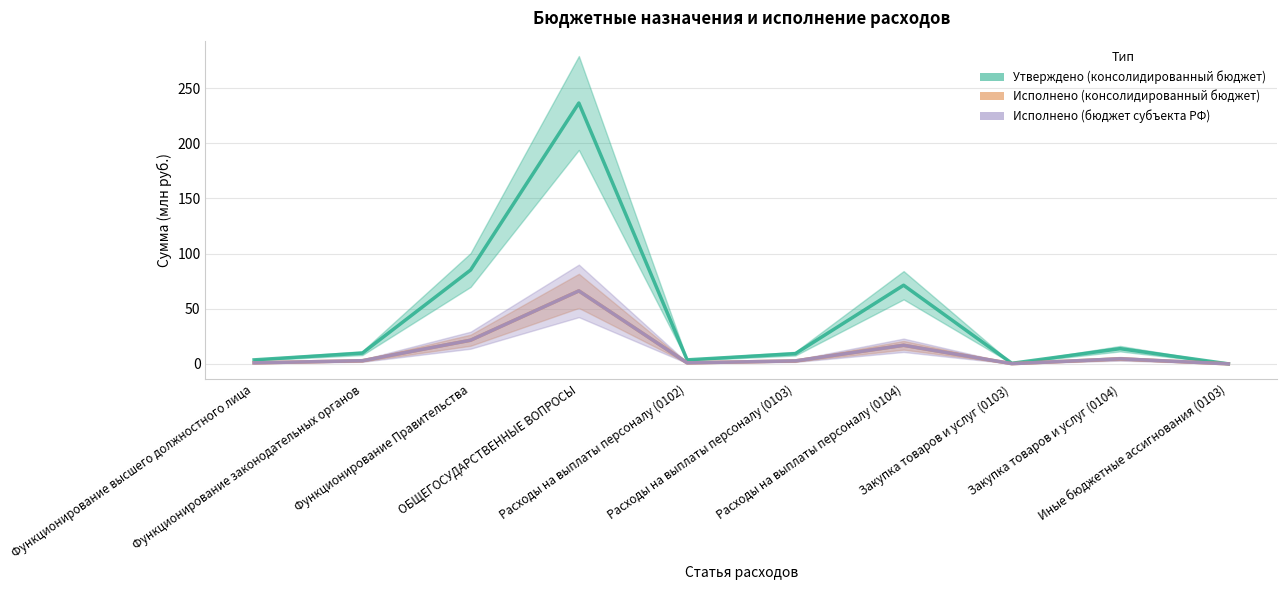

What is the difference between the Утверждено (консолидированный бюджет) values at Иные бюджетные ассигнования (0103) and Закупка товаров и услуг (0103)?

0.5